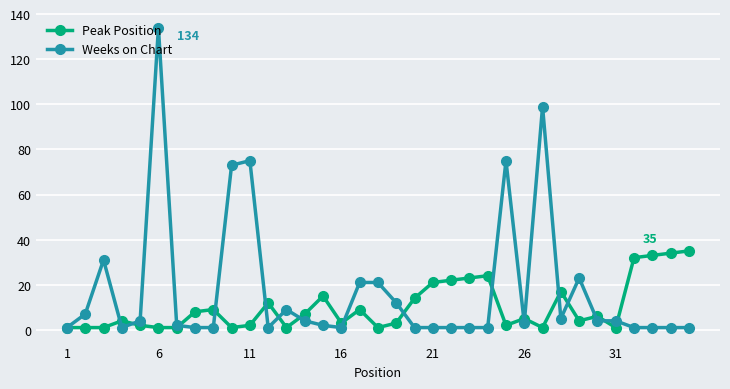

Which series has the largest total across all categories?

Weeks on Chart